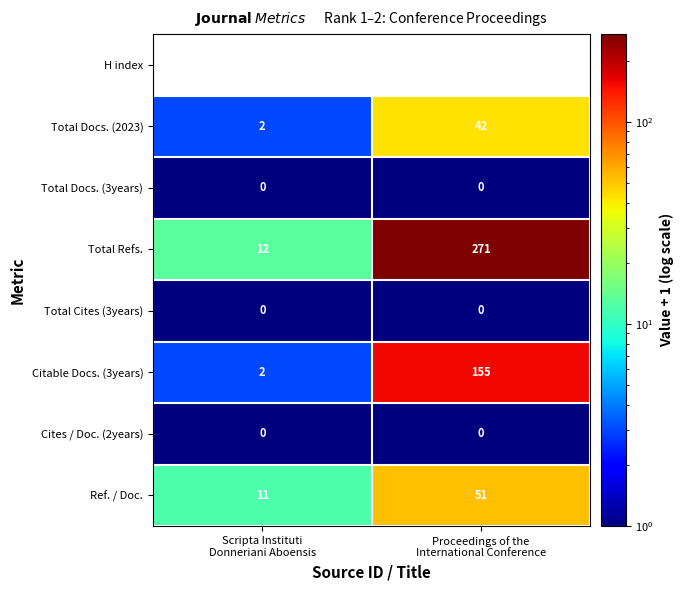

What is the sum of all Citable Docs. (3years) values?

157